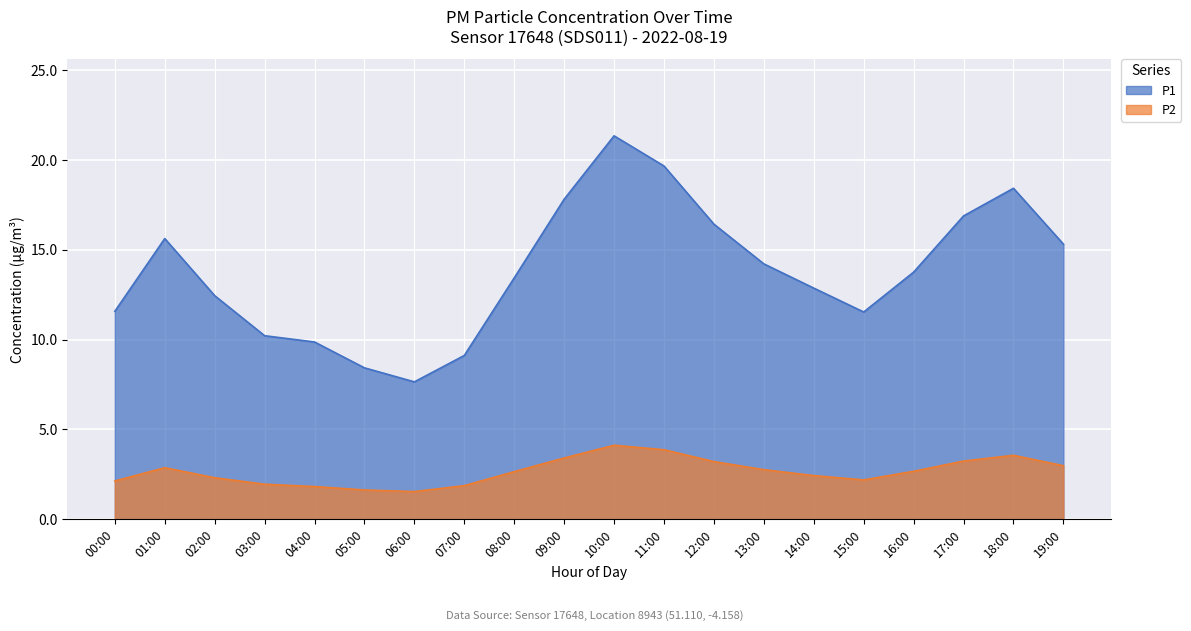

Reading left to right, extract all data points from this chart.

P1: 11.6	15.6	12.4	10.2	9.9	8.4	7.7	9.1	13.4	17.8	21.4	19.7	16.4	14.2	12.9	11.5	13.8	16.9	18.4	15.3
P2: 2.1	2.9	2.3	1.9	1.8	1.6	1.5	1.9	2.6	3.4	4.1	3.9	3.2	2.8	2.4	2.2	2.7	3.2	3.6	3.0